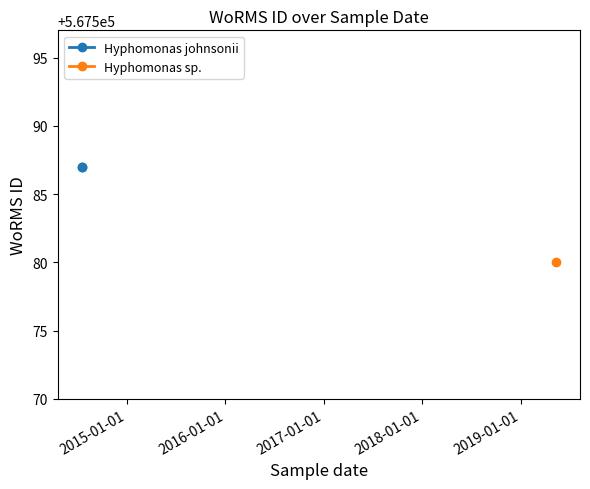

Where is the data nearest to the value 567583?

13-05-2019